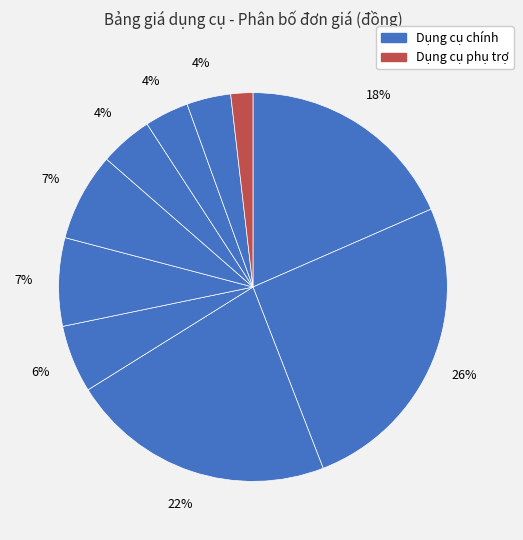

How many slices are in this pie chart?

10